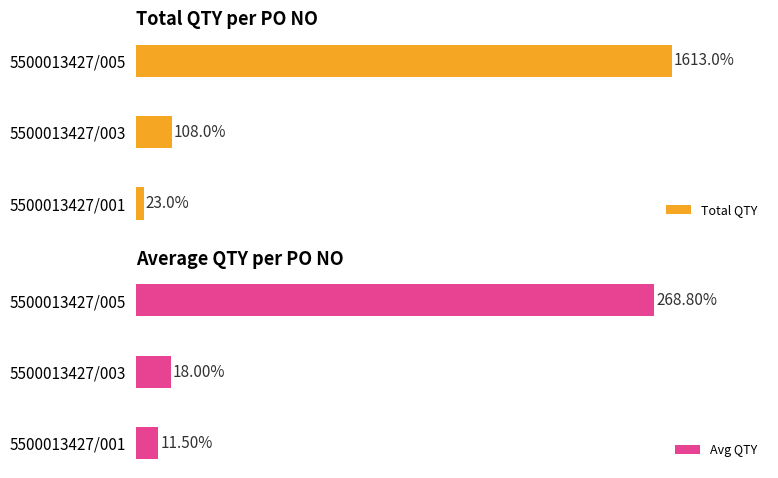

What is the value of the Total QTY bar at the 1st from the left?

23.0